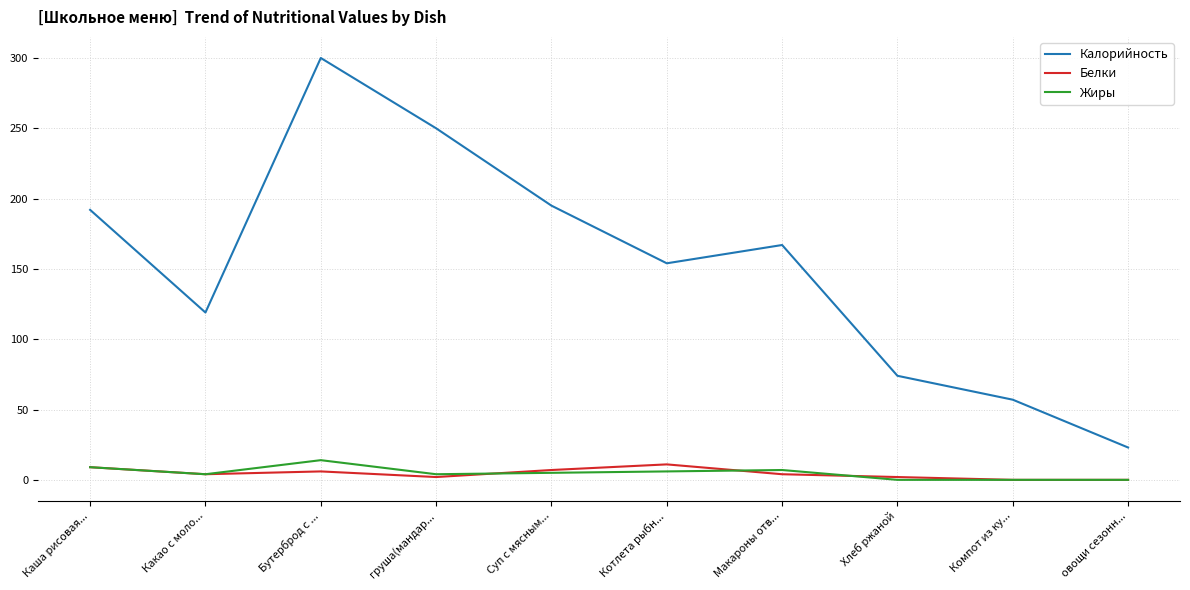

The value of Калорийность at Макароны отв... is 167. True or false?

True